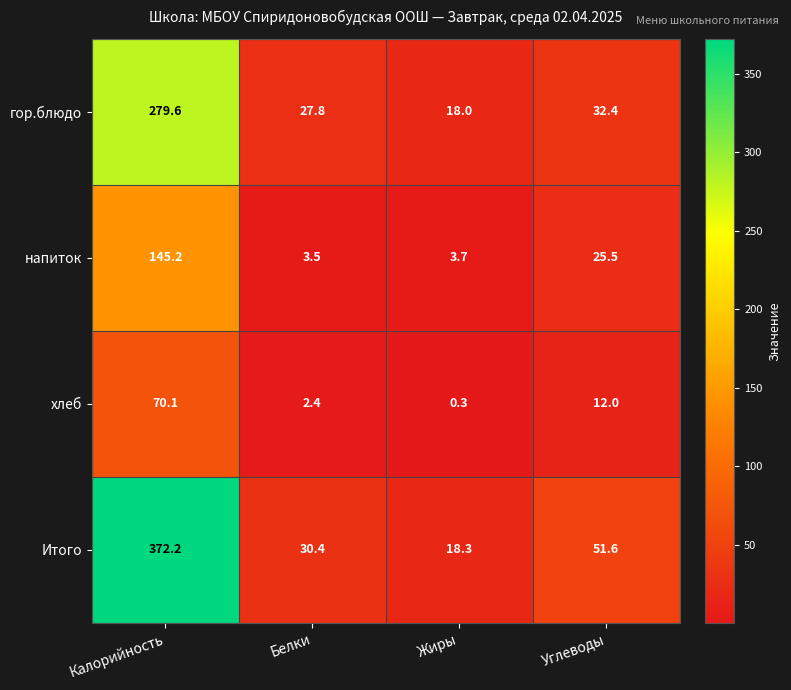

What is the smallest value displayed?

0.3